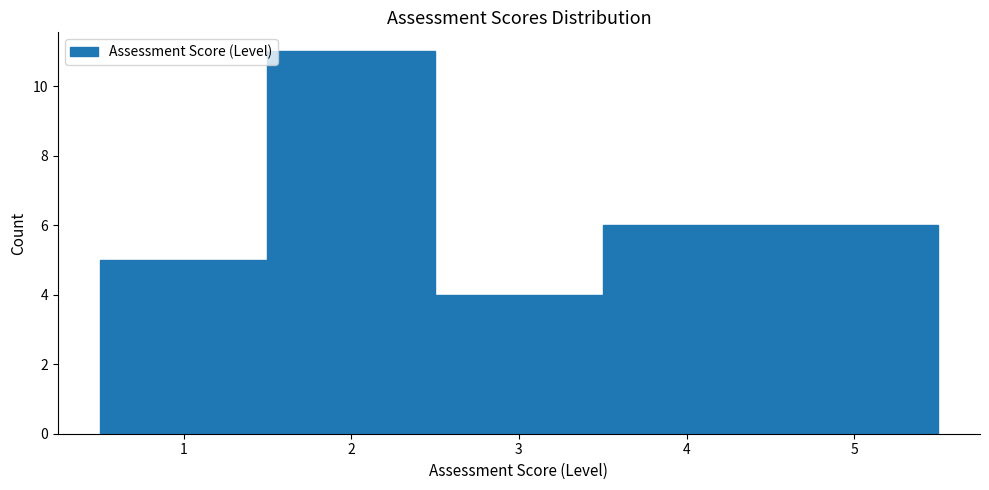

Over which range of the x-axis is the bar tallest?

1.5 to 2.5